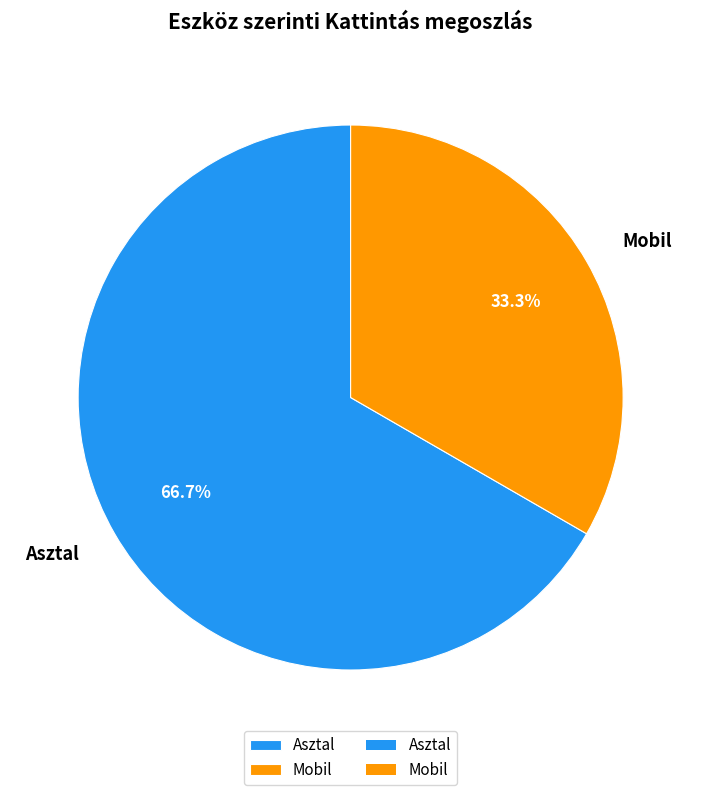

To the nearest percent, what portion does Mobil represent?

33%